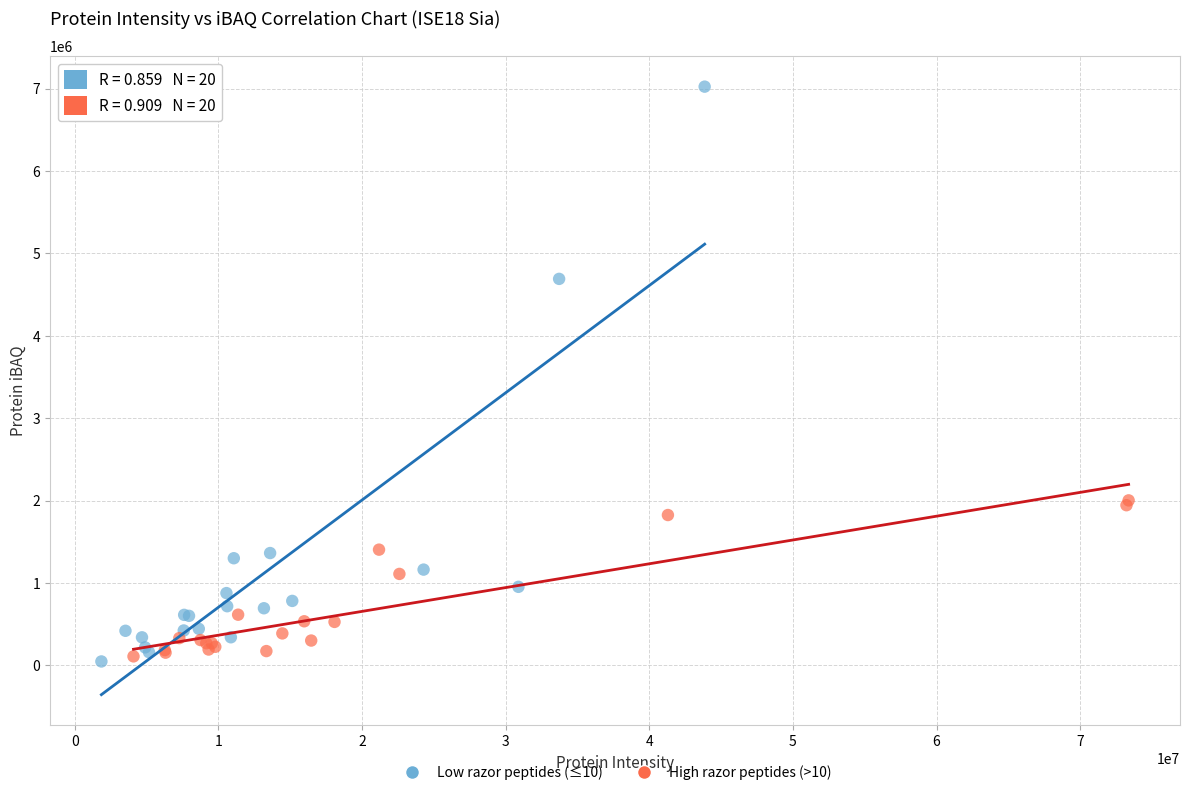

What are all the series names shown in the legend?

Low razor peptides (≤10), High razor peptides (>10)